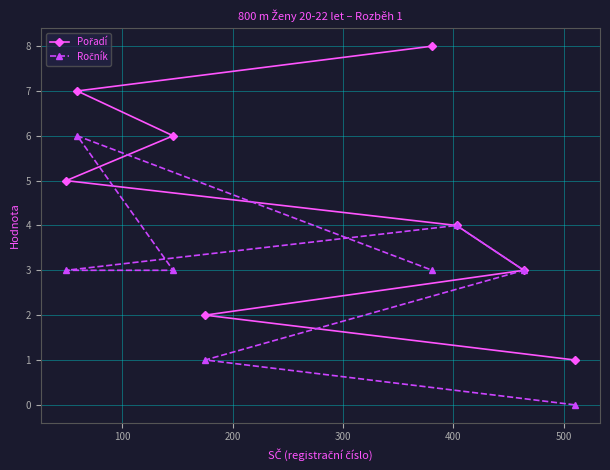

How many data points in Ročník are less than 3?

2